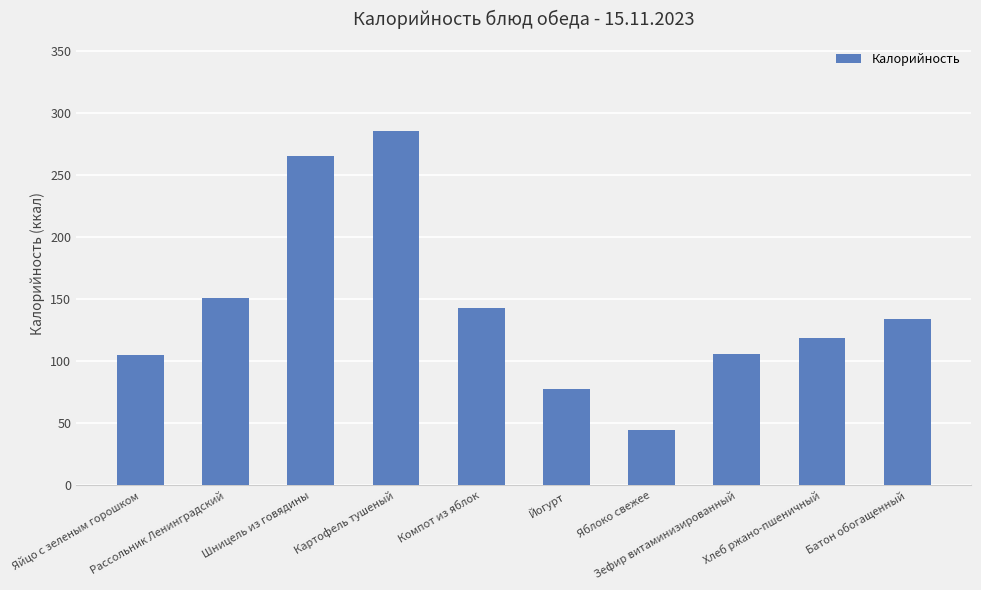

What is the value of the 6th bar from the left?

78.0